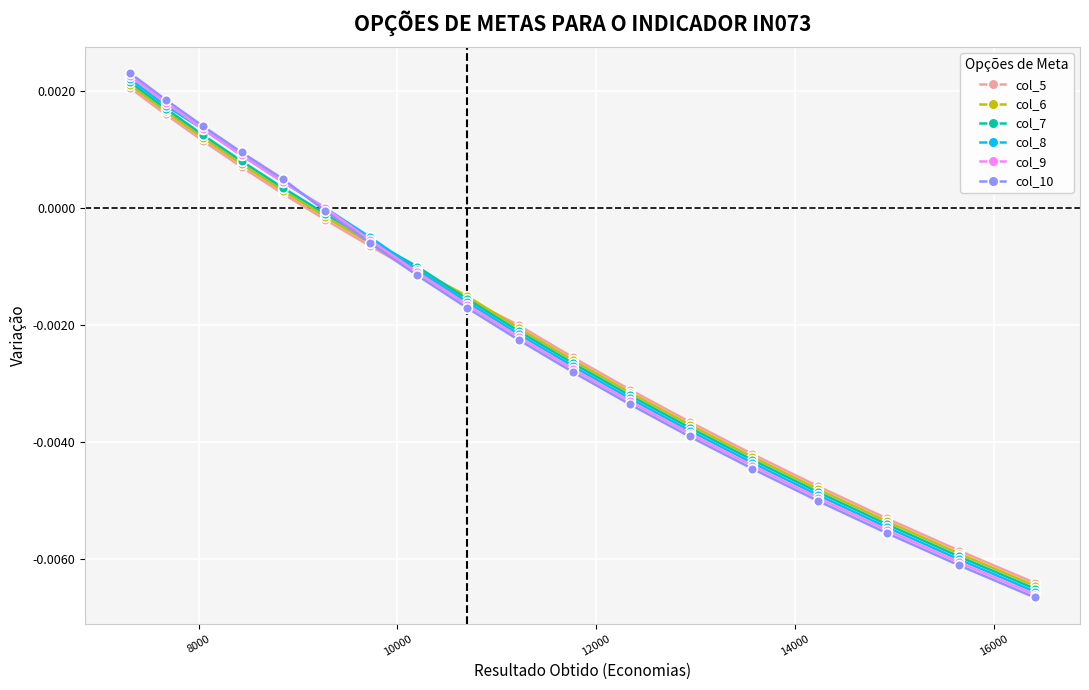

List the series in order of their peak value, highest first.

col_10, col_9, col_8, col_7, col_6, col_5